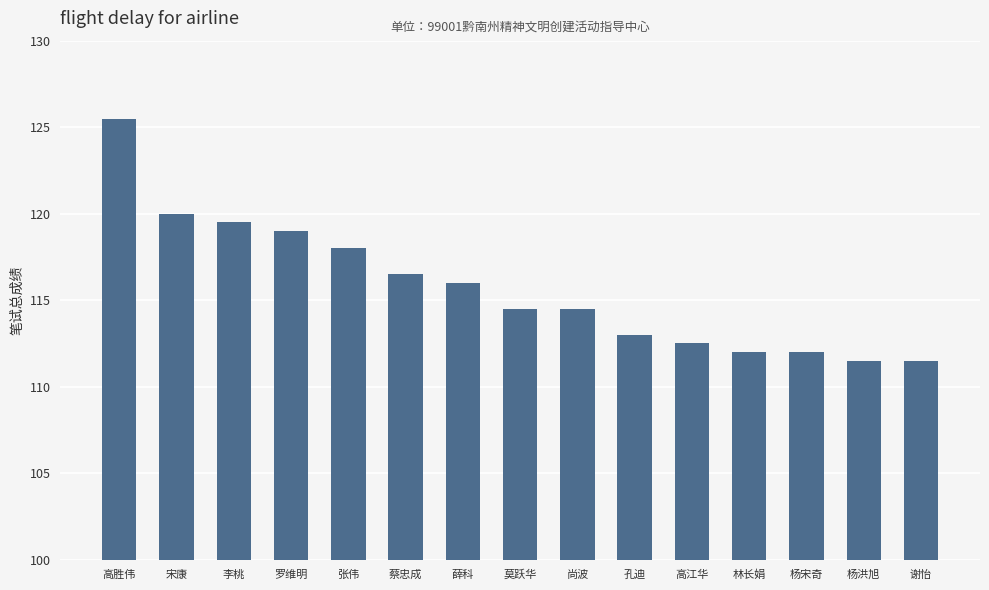

What position from the left is 林长娟?

12